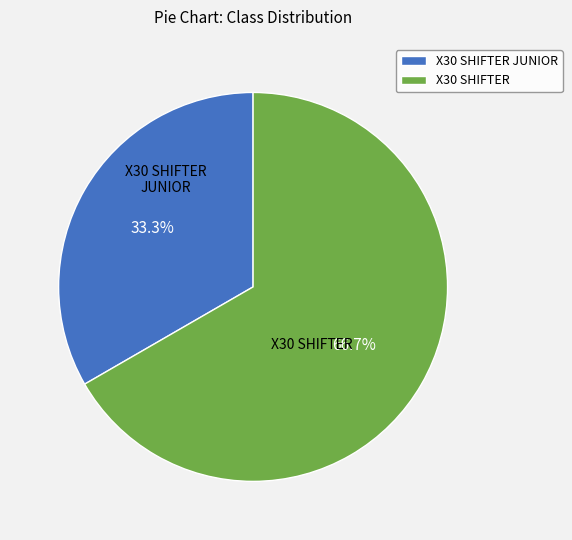

To the nearest percent, what portion does X30 SHIFTER JUNIOR represent?

33%